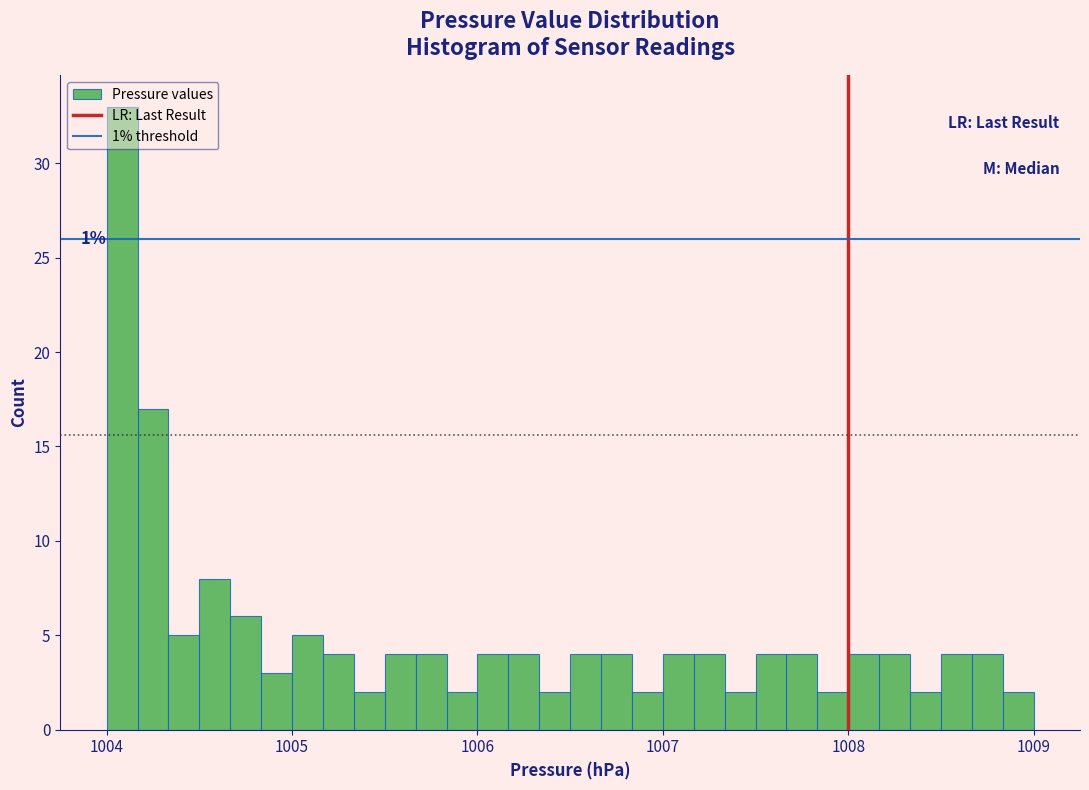

Around what value on the x-axis is the tallest bar? Give the approximate position of its centre, as read against the axis.

1004.1